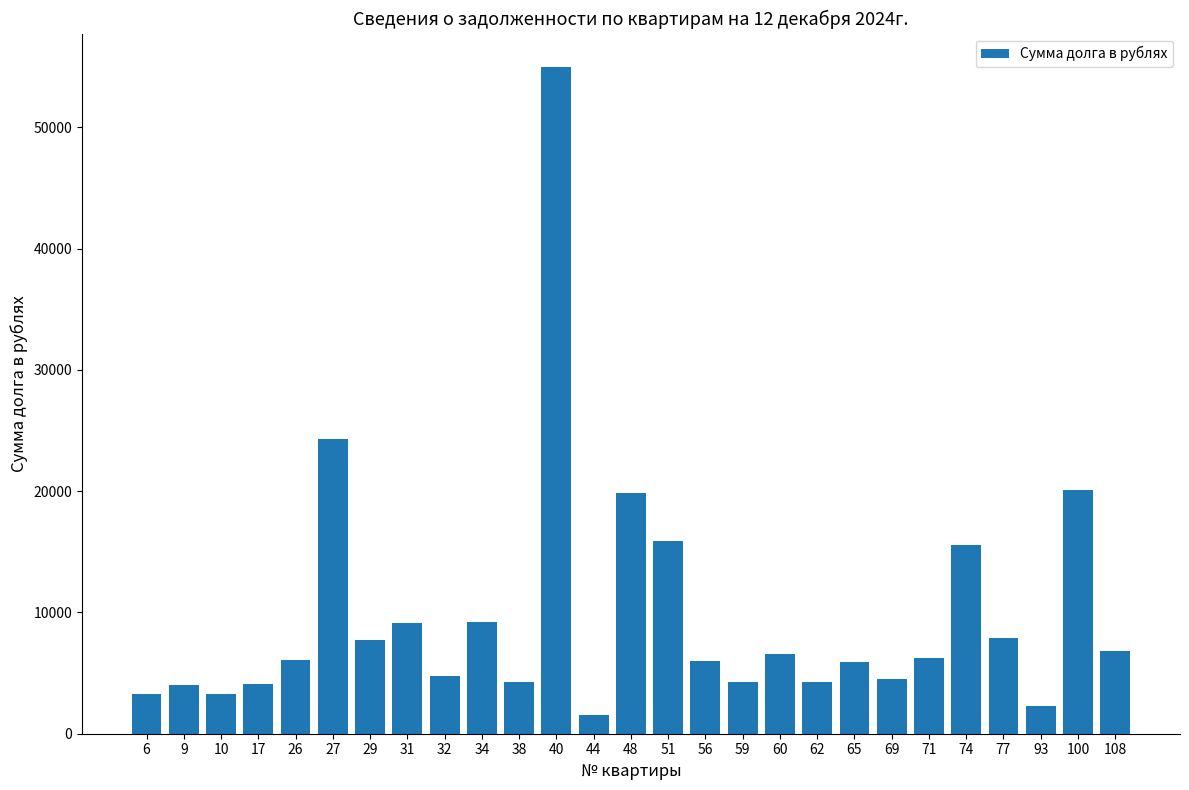

What is the ratio of the value at 100 to the value at 51?

1.3